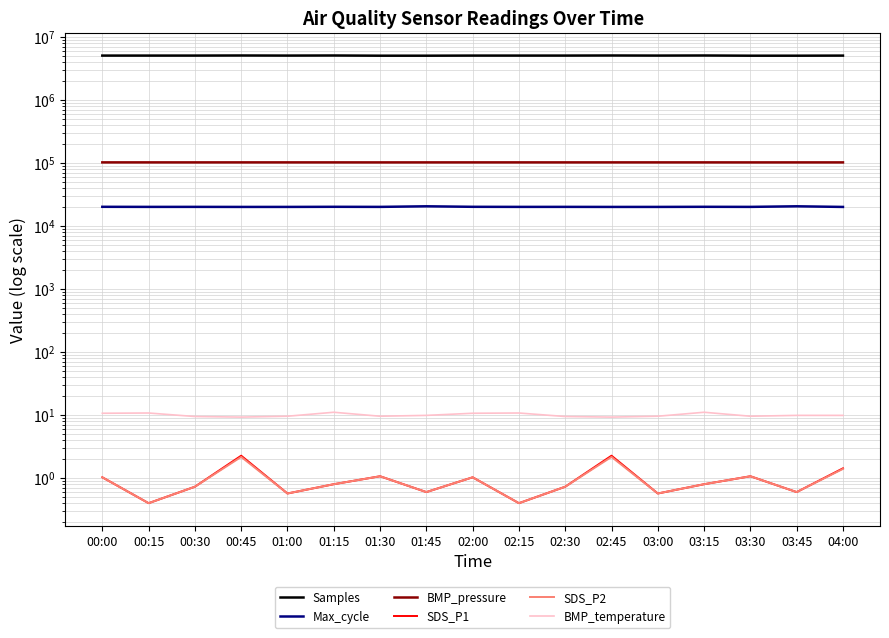

What is the difference between the highest and lowest values at 02:45?

5114293.8